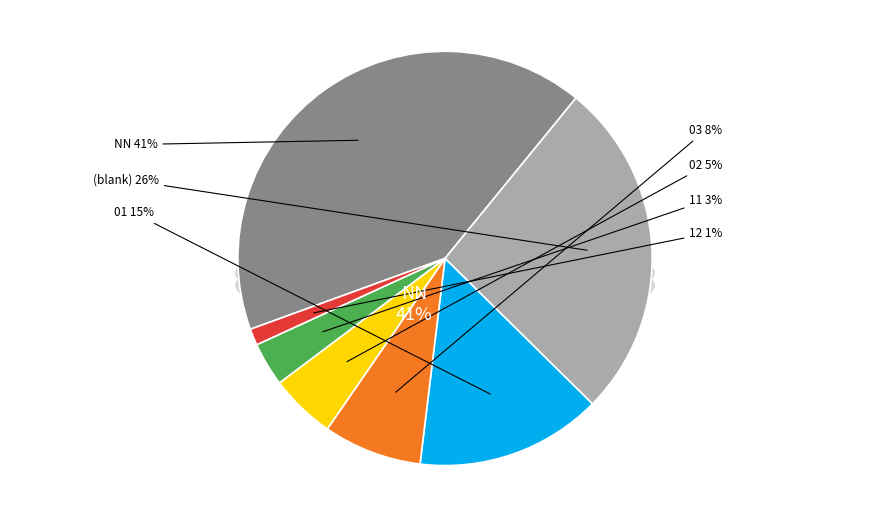

Does 03 represent more than half of the total?

No